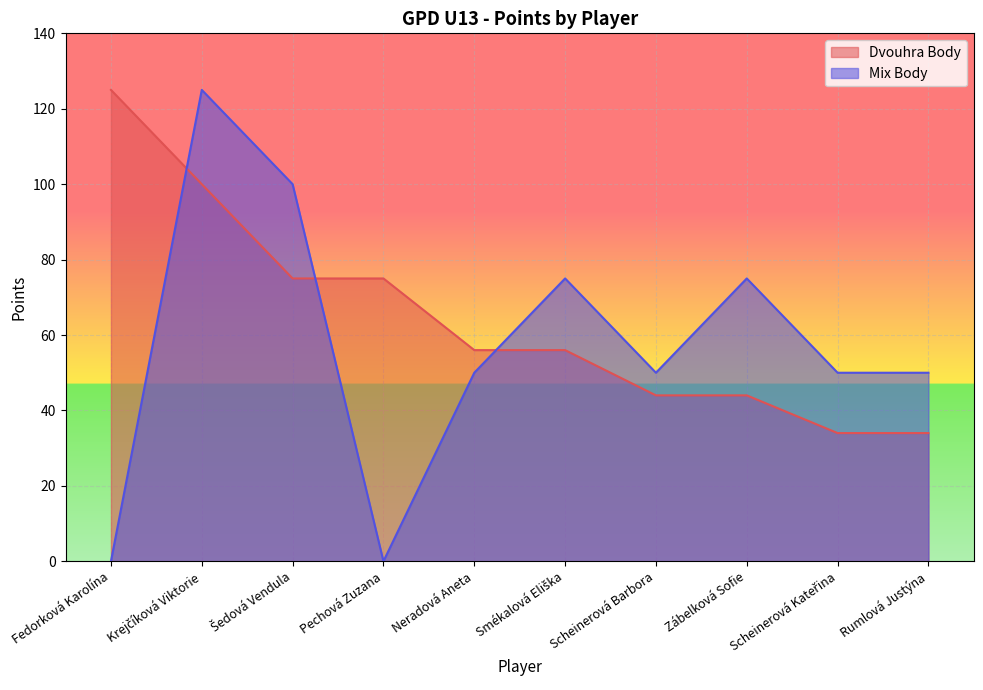

What is the sum of the Mix Body values at Zábelková Sofie and Krejčíková Viktorie?

200